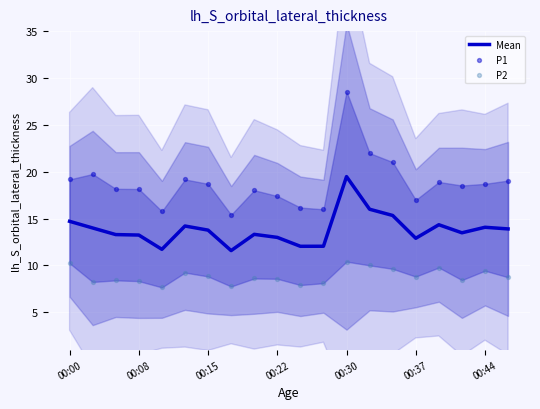

Which series contains the lowest Y value?

P2